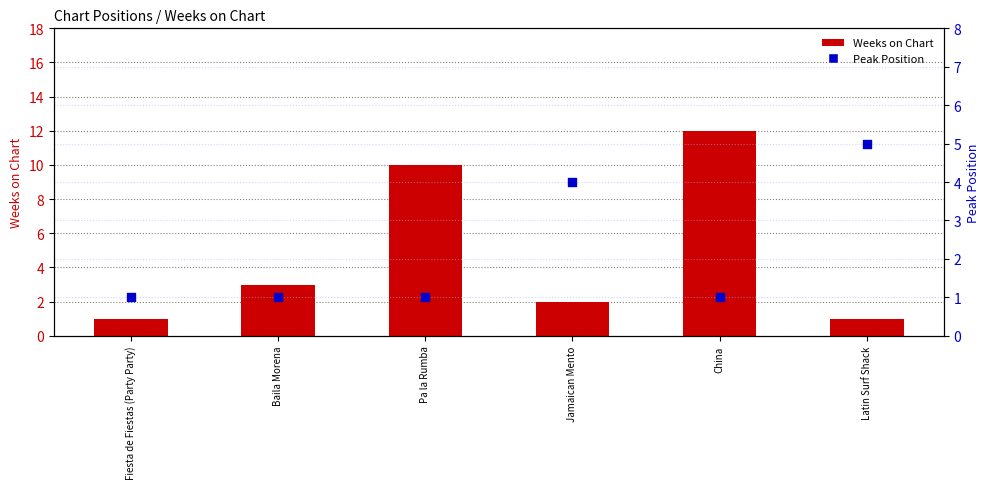

At which category is the sum across all series the highest?

China